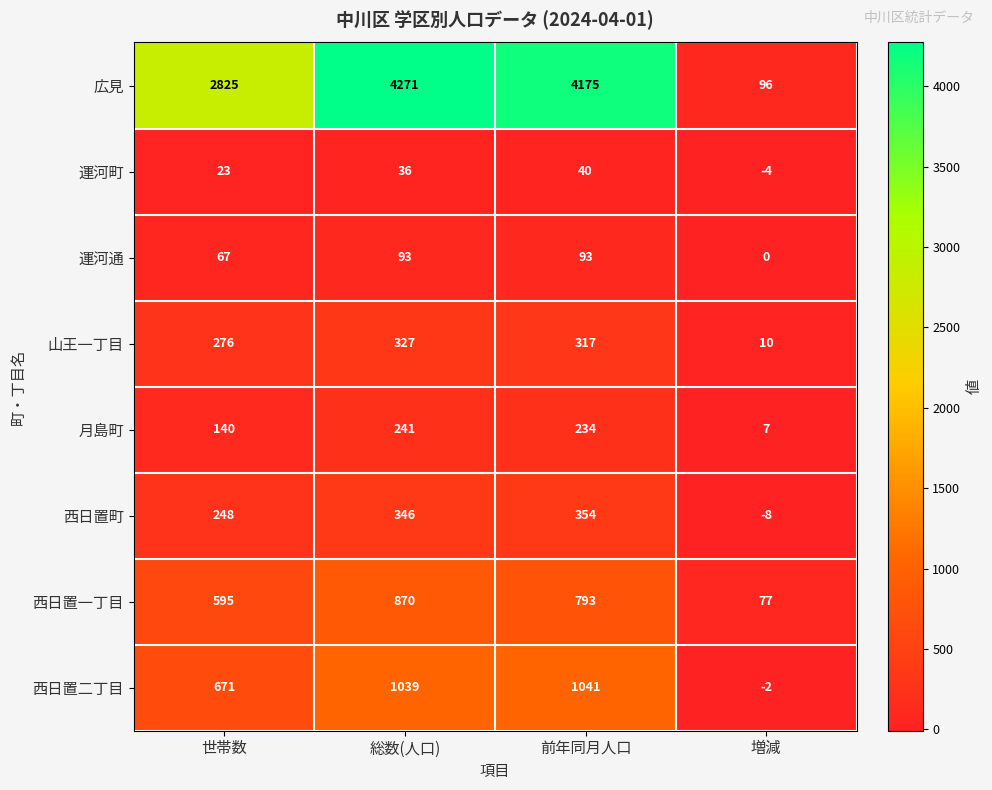

List the series in order of their peak value, highest first.

広見, 西日置二丁目, 西日置一丁目, 西日置町, 山王一丁目, 月島町, 運河通, 運河町